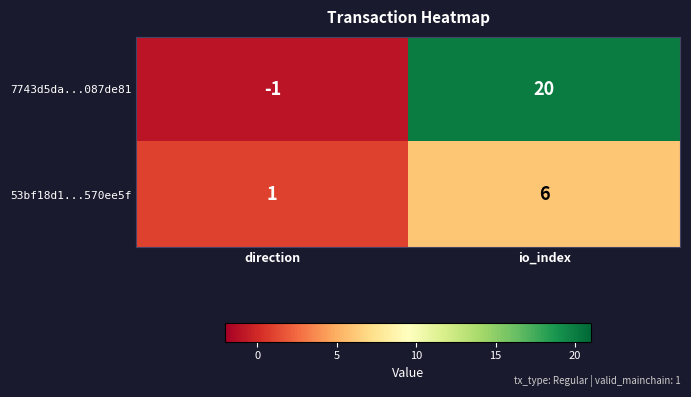

What is the difference between the highest and lowest values at io_index?

14